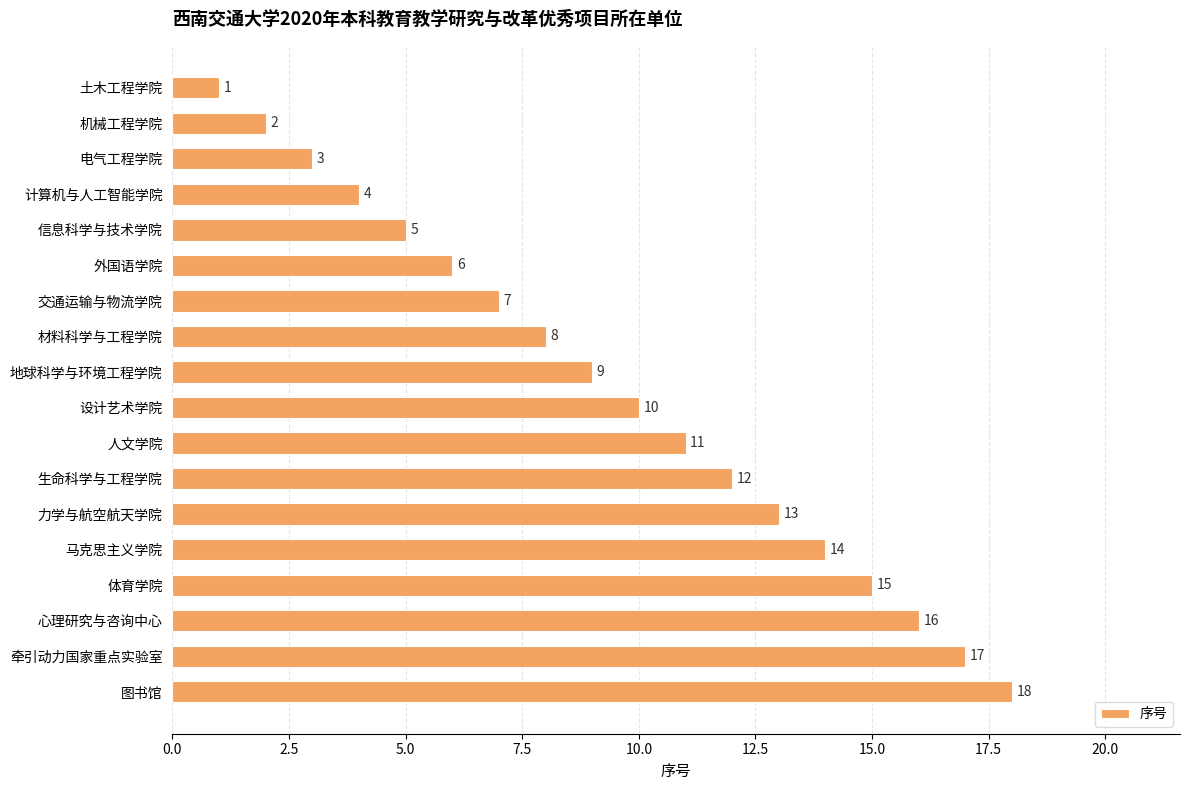

What is the label of the 5th bar from the top?

信息科学与技术学院